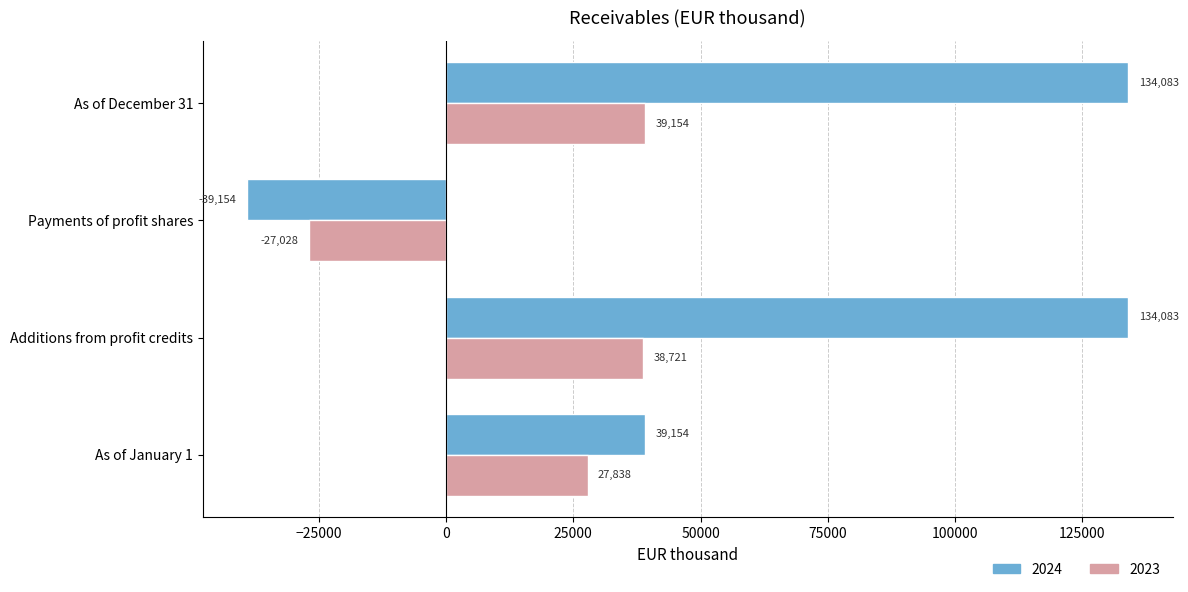

Where is 2023 nearest to the value 6063?

As of January 1